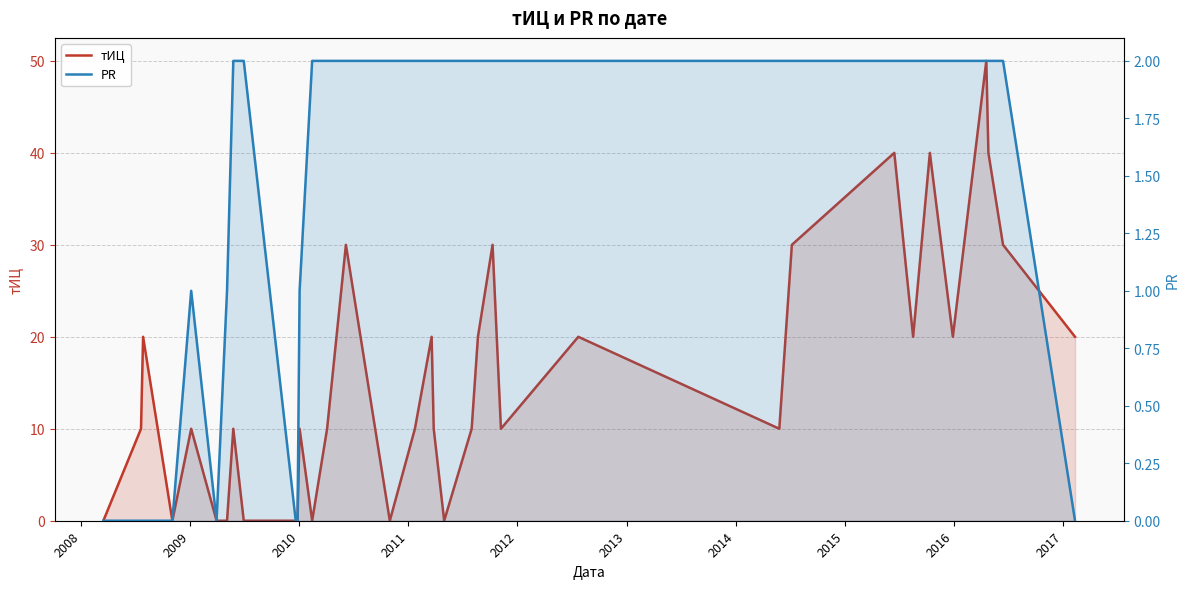

After their last crossing, which series has the higher values: PR or тИЦ?

тИЦ